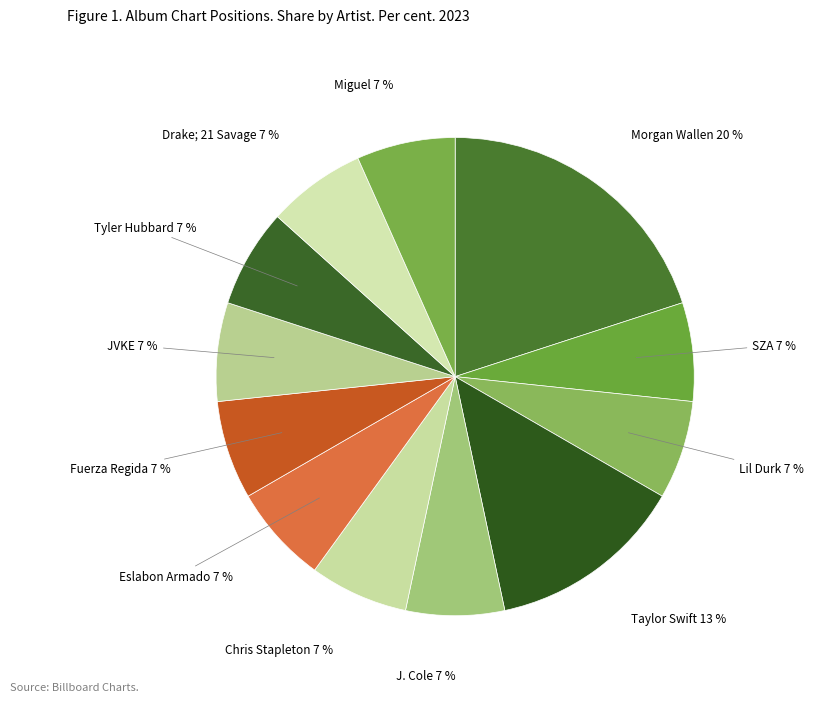

Which category has the biggest portion of the pie?

Morgan Wallen